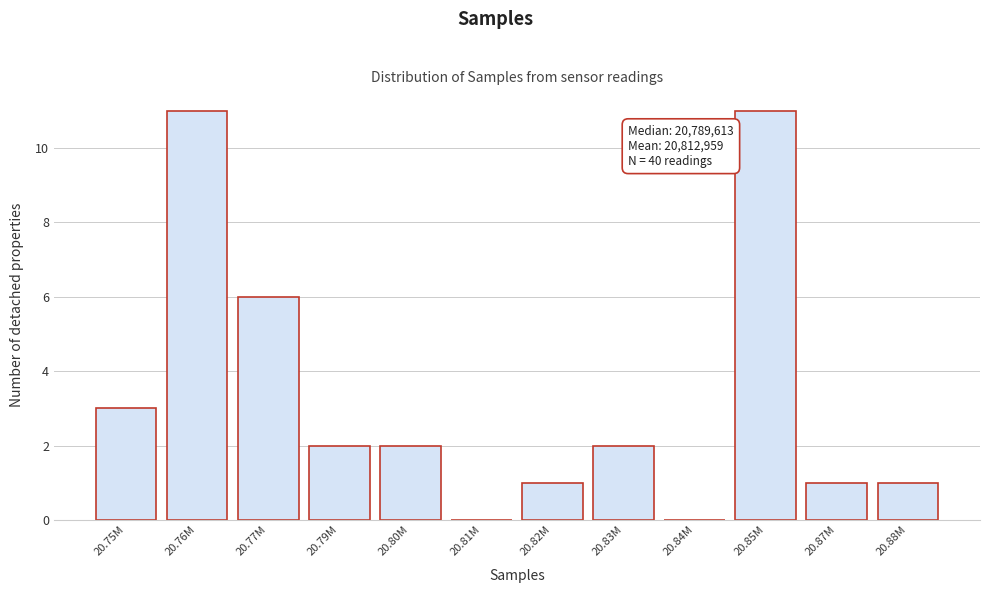

Reading right to left, list all the values displayed in this chart.

20.88M=1	20.87M=1	20.85M=11	20.84M=0	20.83M=2	20.82M=1	20.81M=0	20.80M=2	20.79M=2	20.77M=6	20.76M=11	20.75M=3